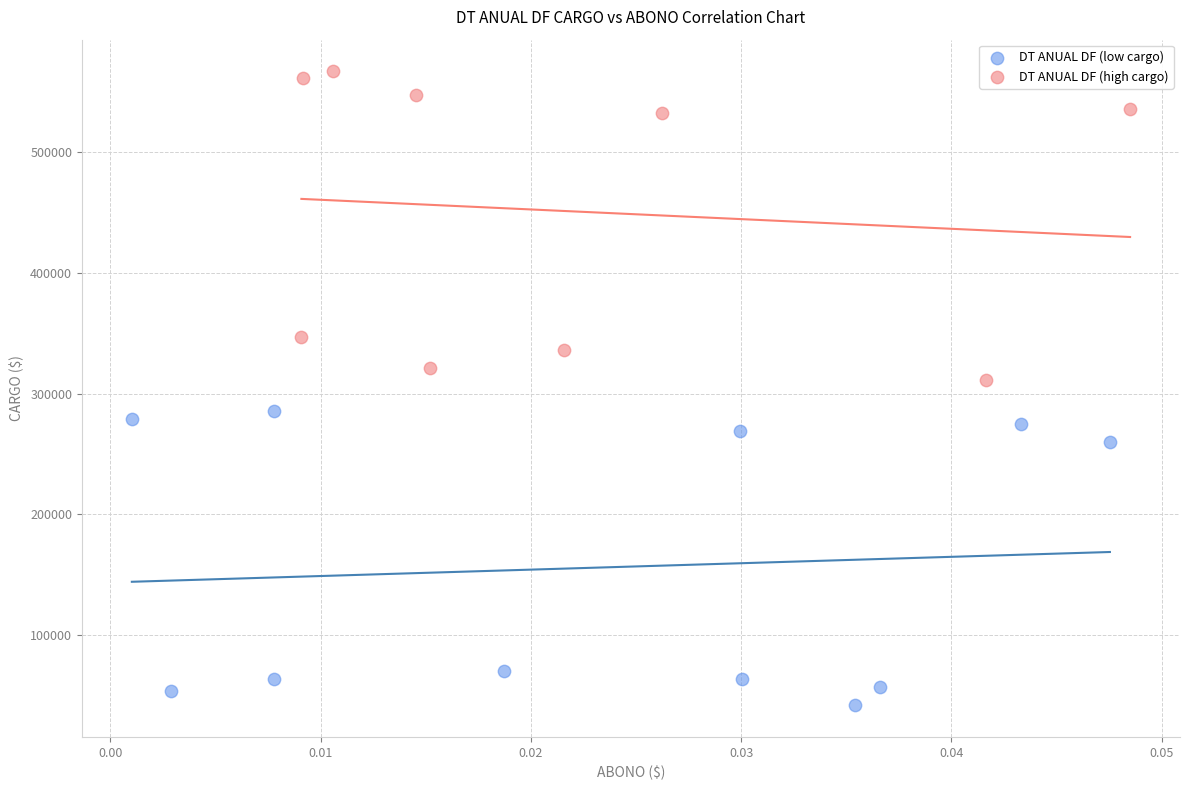

Which series contains the highest Y value?

DT ANUAL DF (high cargo)